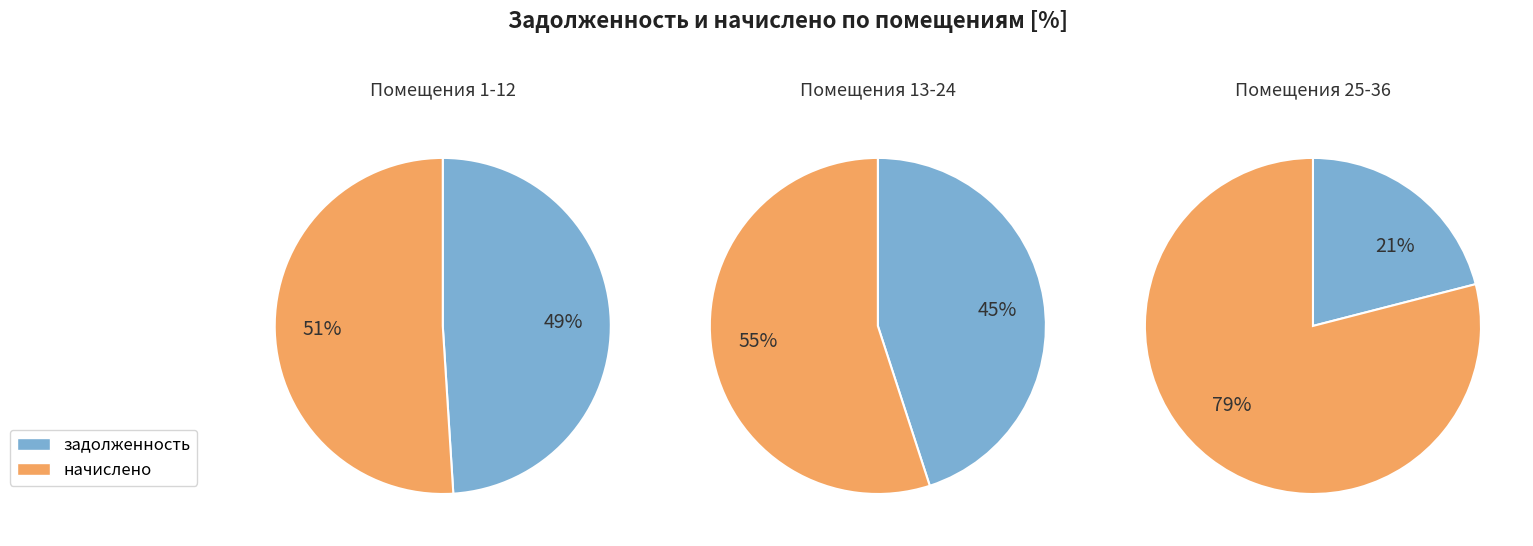

Between 14 and 33, which series saw the biggest shift?

задолженность